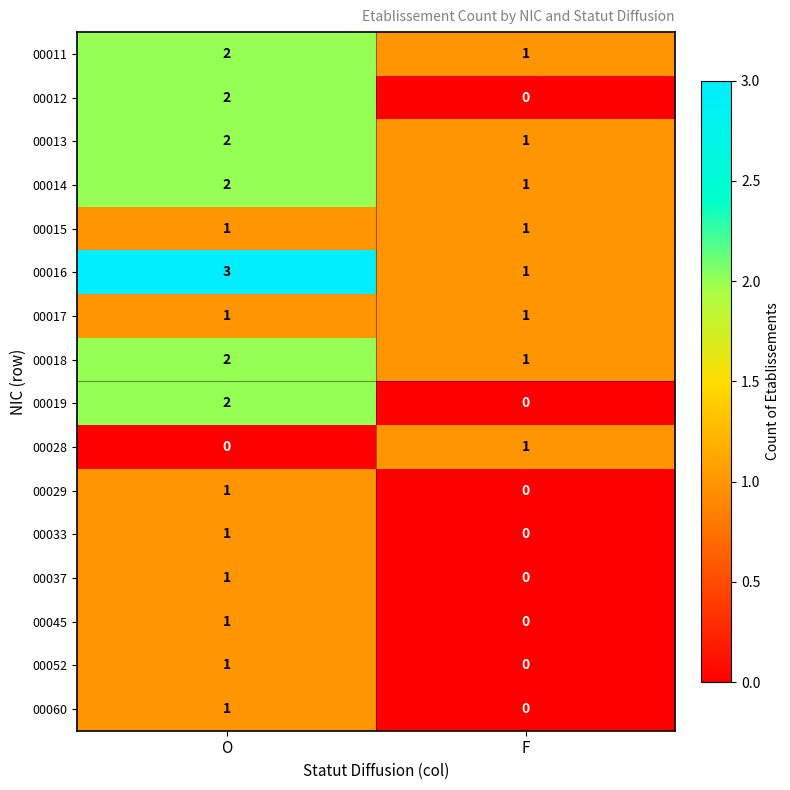

What is the sum of all 00016 values?

4